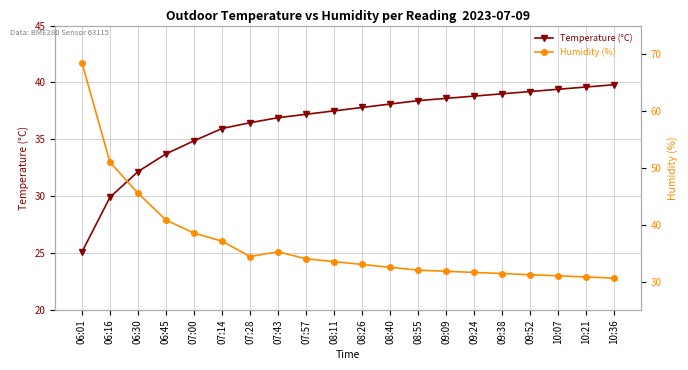

Where does the Temperature (°C) series first go above 37?

07:57